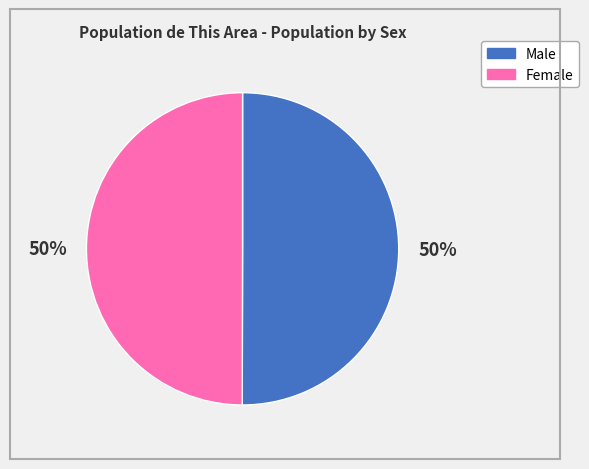

Is the sum of Female and Male greater than half?

Yes